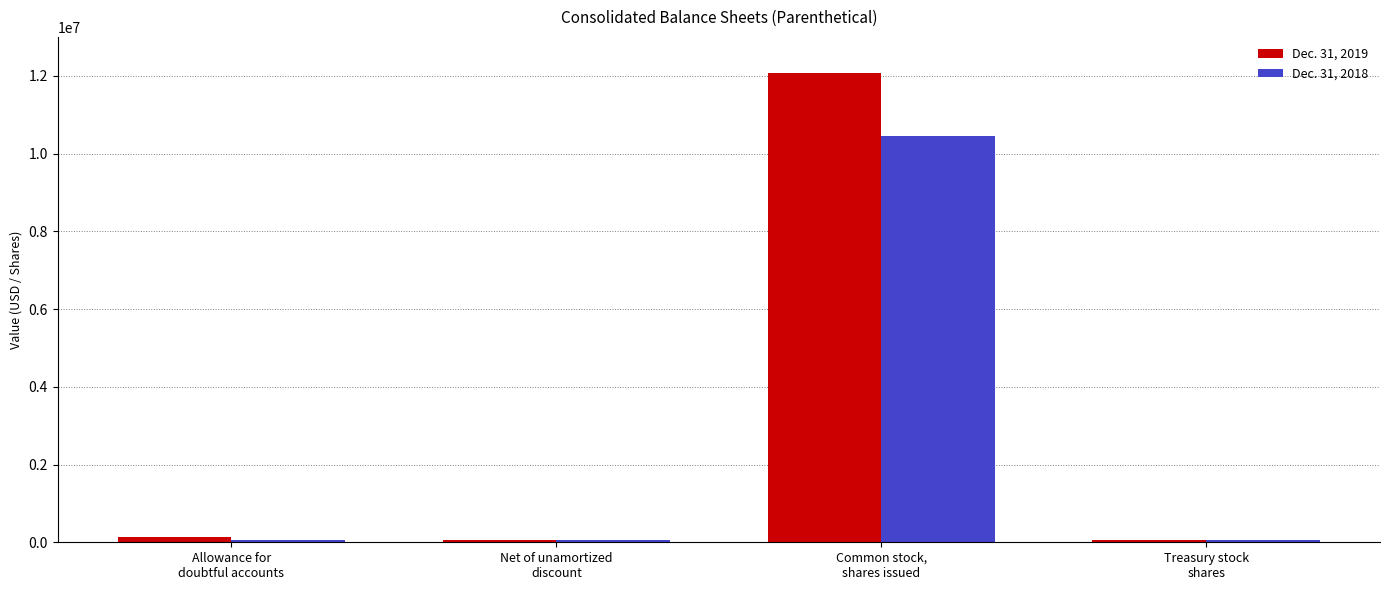

Which series has the largest range (max minus min)?

Dec. 31, 2019